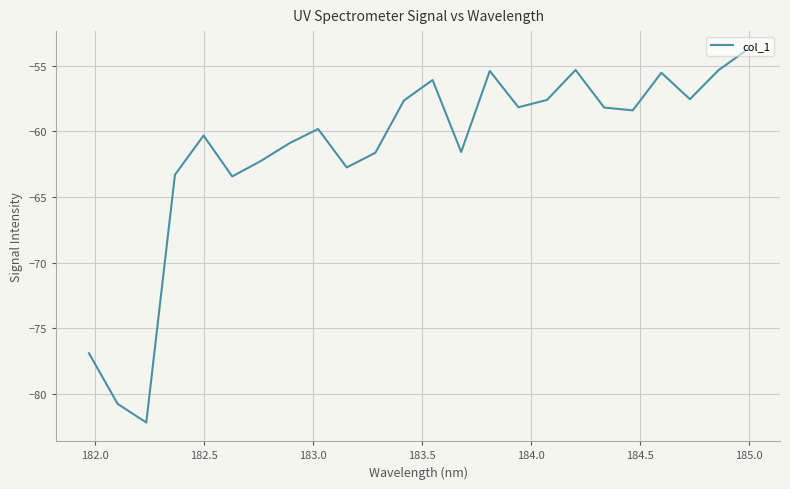

What is the smallest value displayed?

-82.2